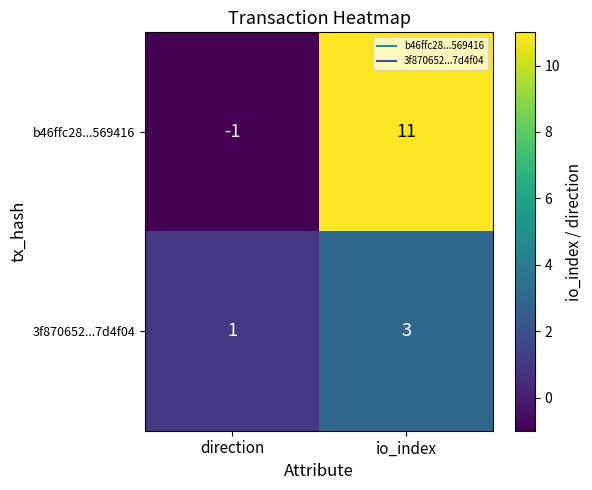

Reading left to right, what are all the values shown in this chart?

b46ffc28...569416: direction=-1	io_index=11
3f870652...7d4f04: direction=1	io_index=3